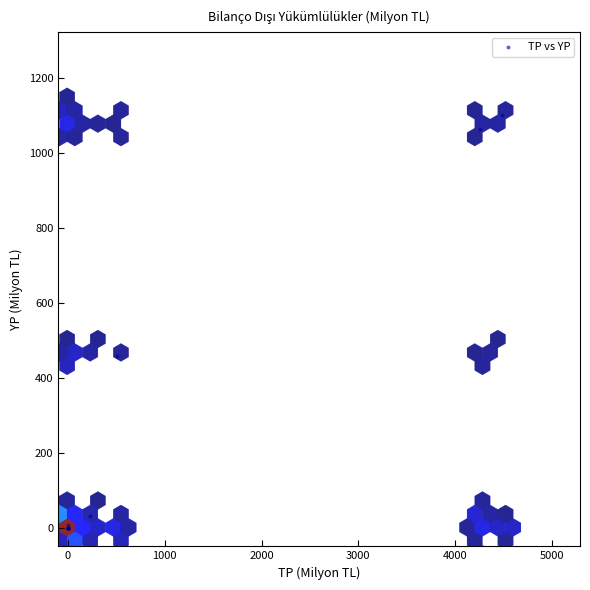

What Y value in the scatter plot is closest to 550?

456.9